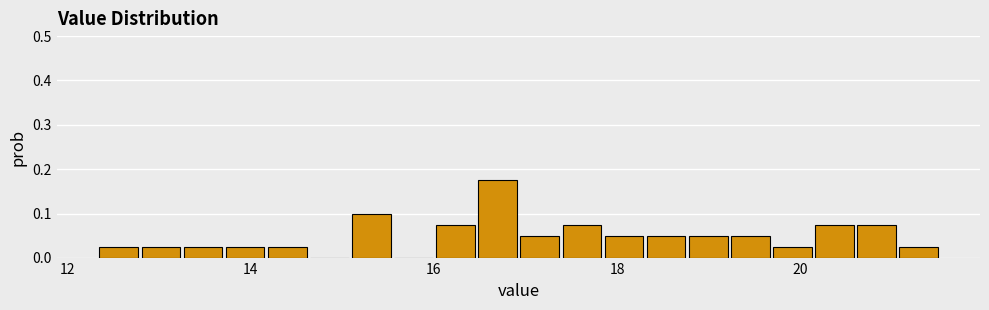

Read against the x-axis, roughly where is the centre of the tallest bar?

16.6